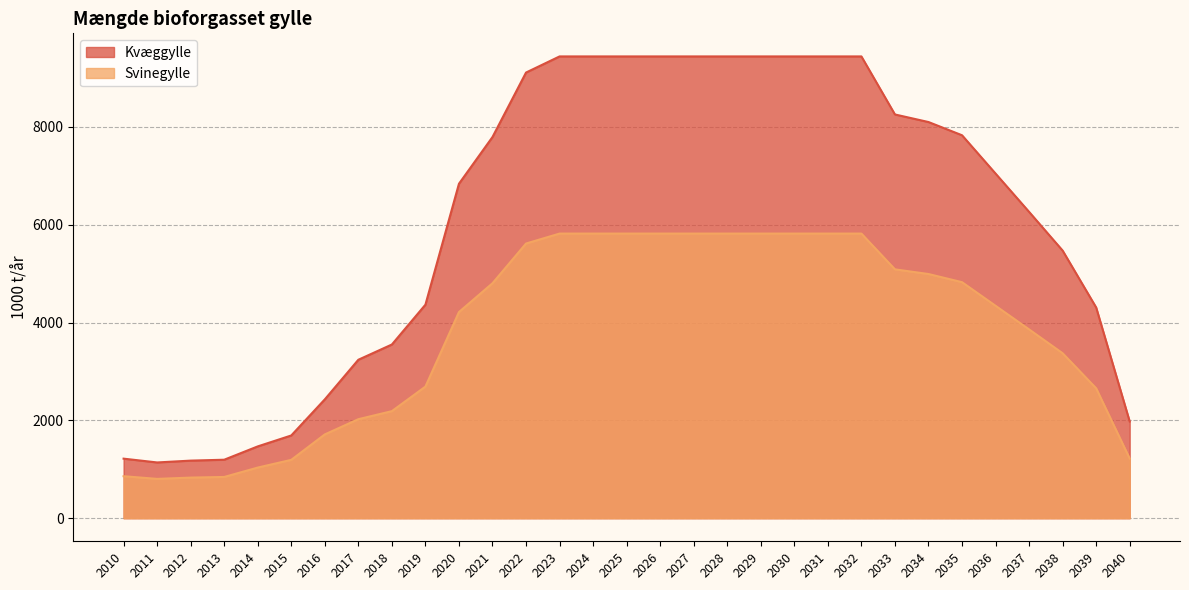

At which category does the chart reach its minimum across all series?

2011